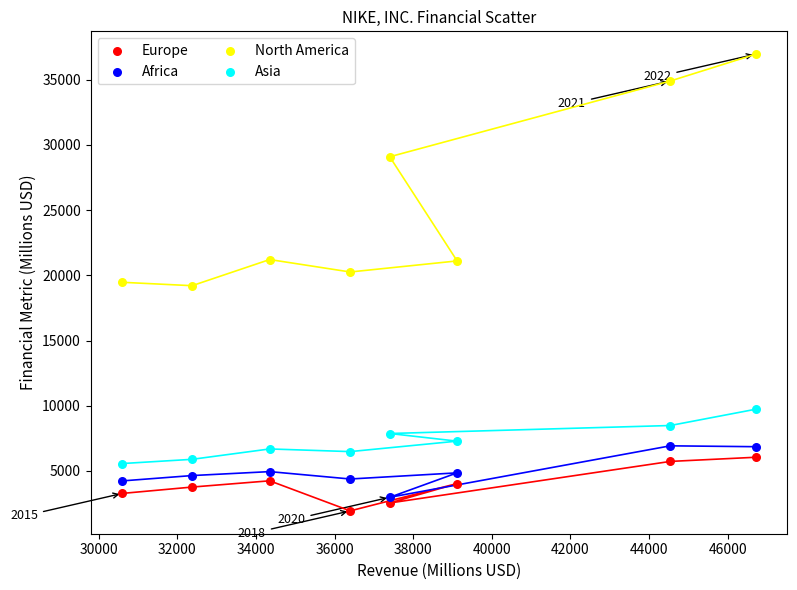

Which series contains the lowest Y value?

Europe